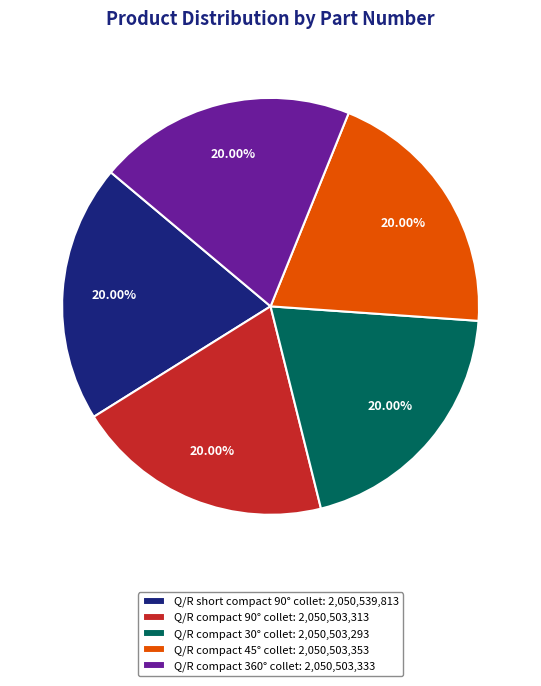

Does Q/R short compact 90° collet: 2,050,539,813 account for over 50% of the chart?

No